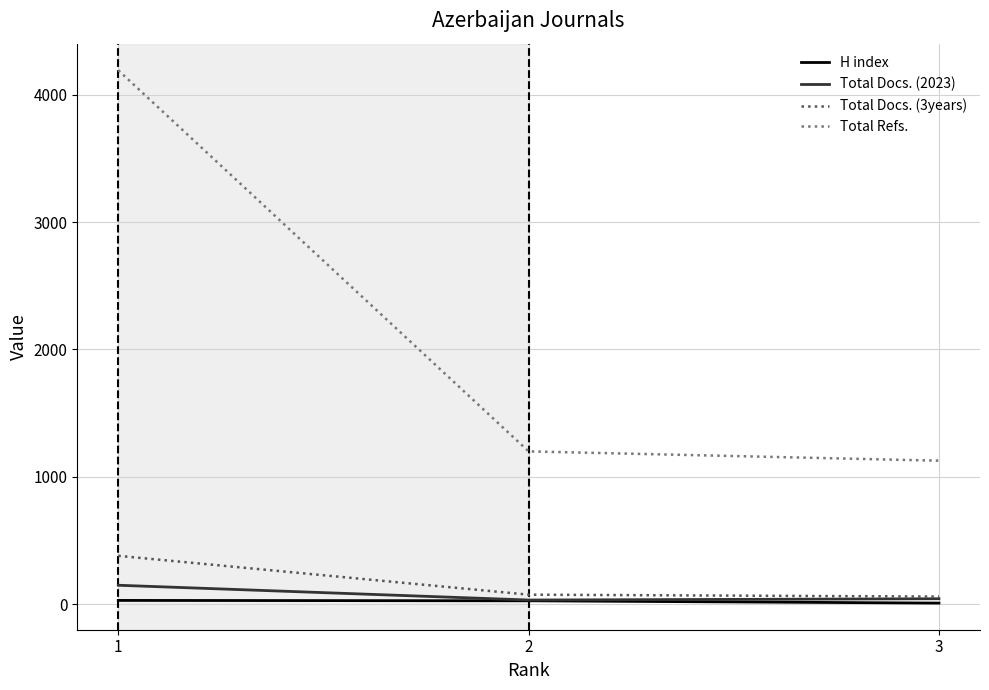

The value of H index at 1 is 29. True or false?

True